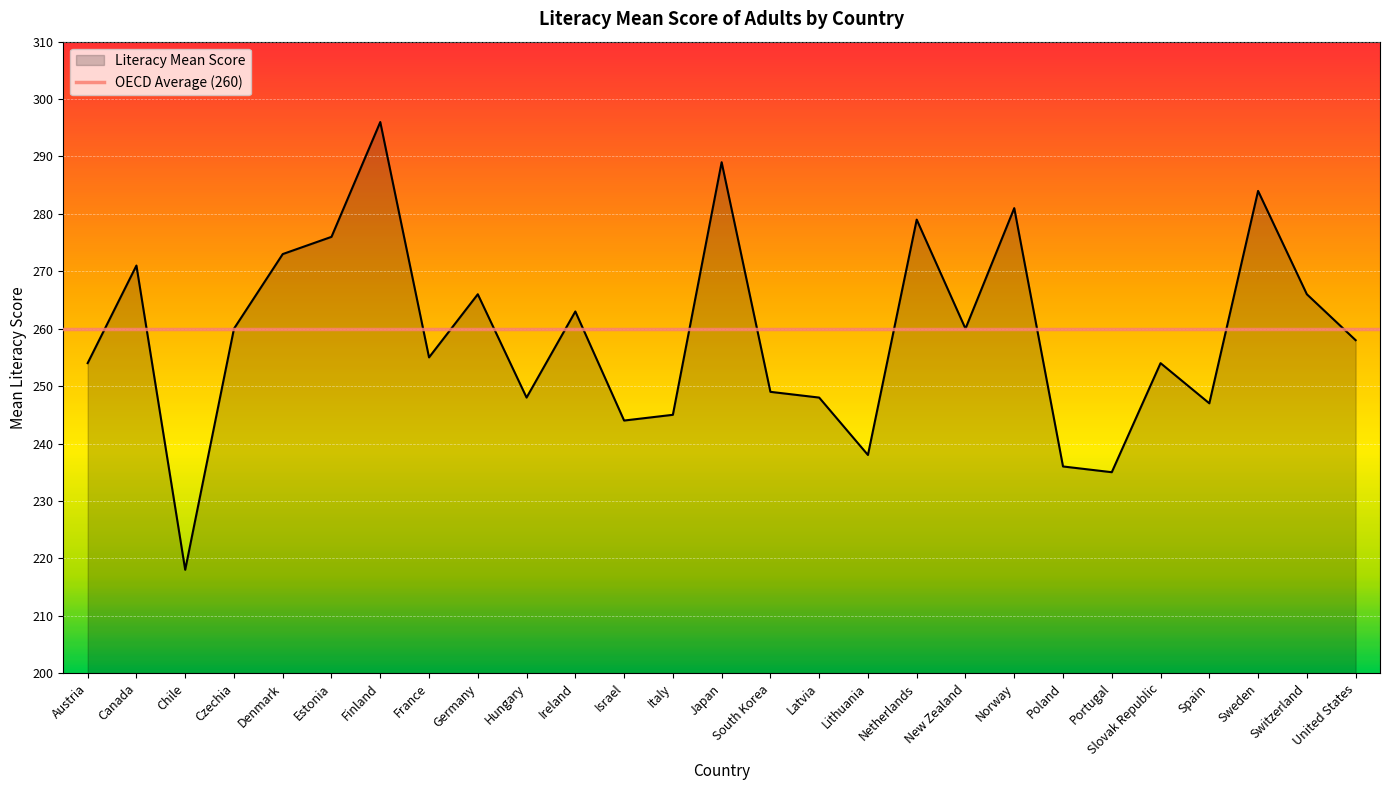

What is the sum of the values at Austria and Canada?

525